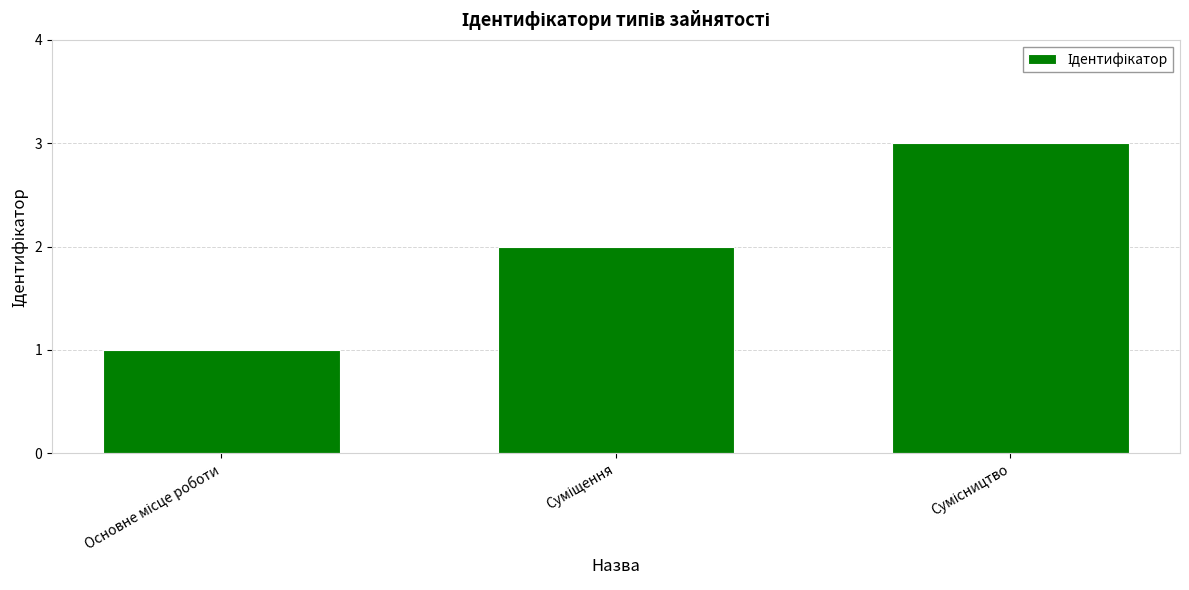

What is the maximum value shown in the chart?

3